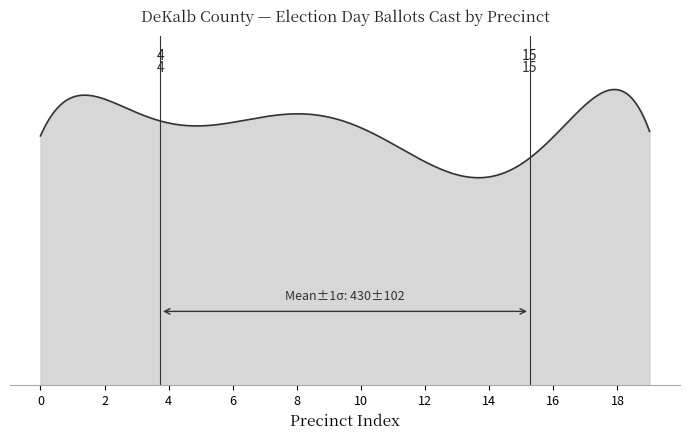

Does the chart have visible grid lines?

No